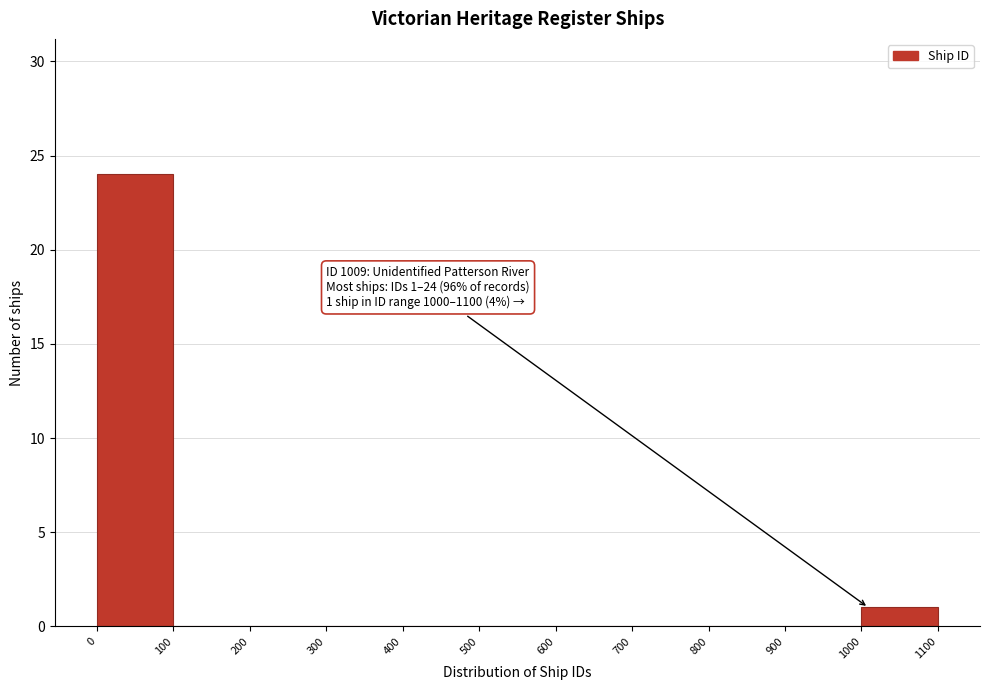

Over which range of the x-axis is the bar tallest?

0 to 100